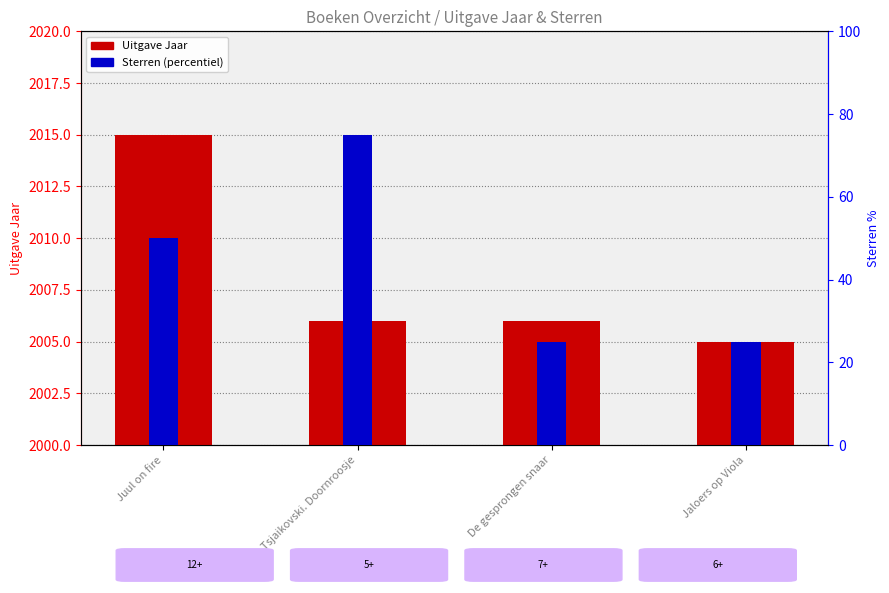

How many data points in Uitgave Jaar are less than 2006?

1